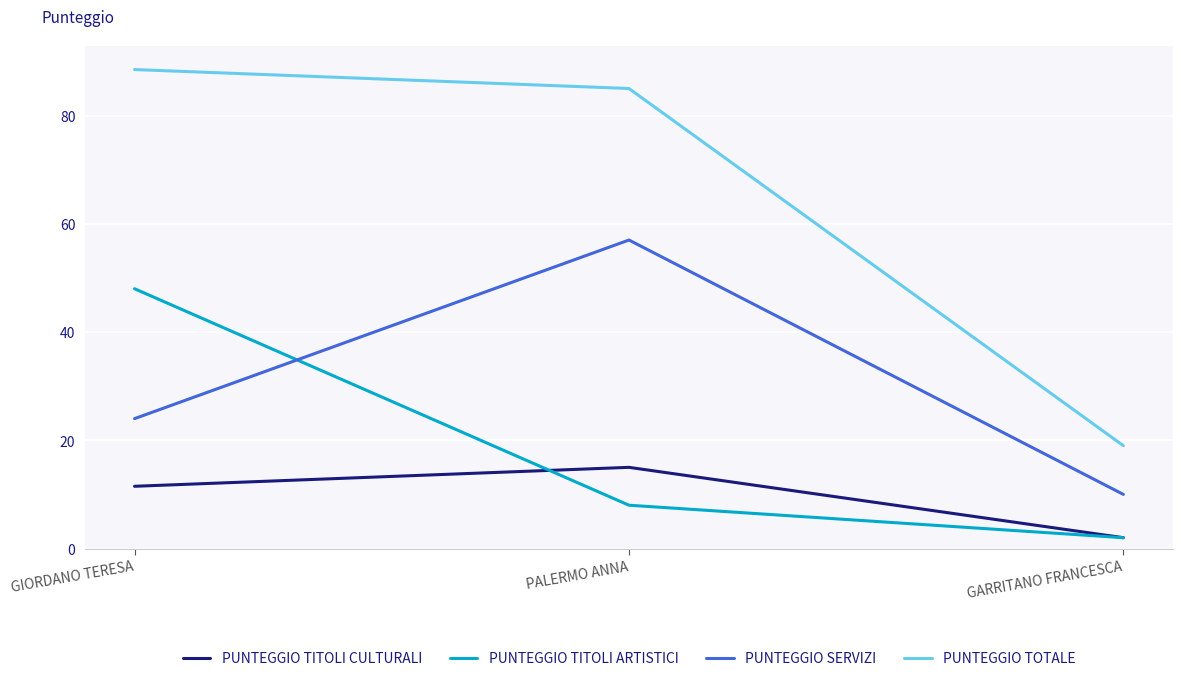

What position from the right is PALERMO ANNA?

2